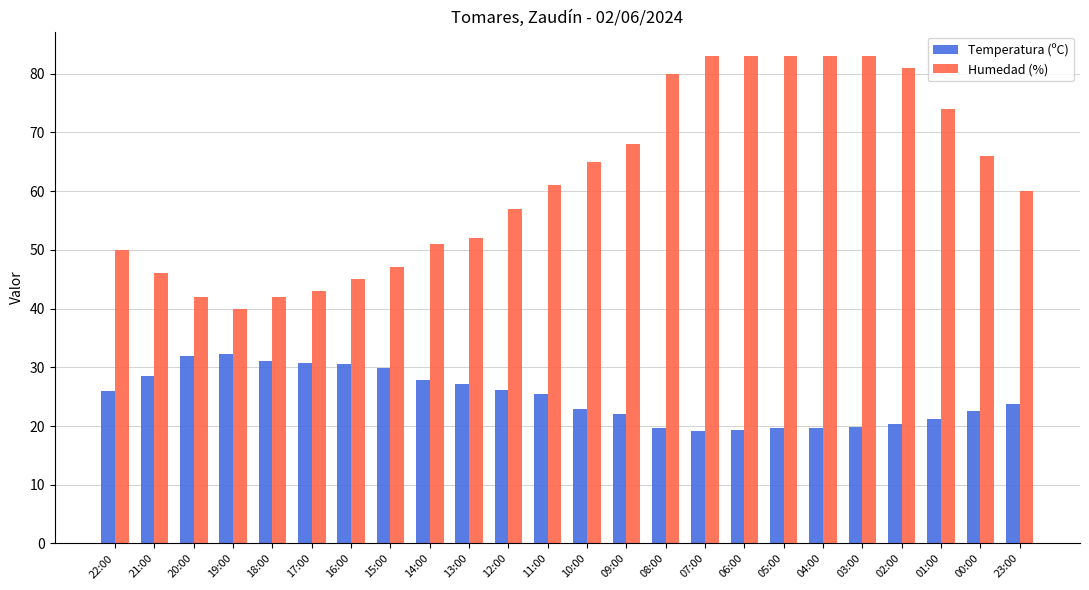

Which category has the lowest value in the Humedad (%) series?

19:00